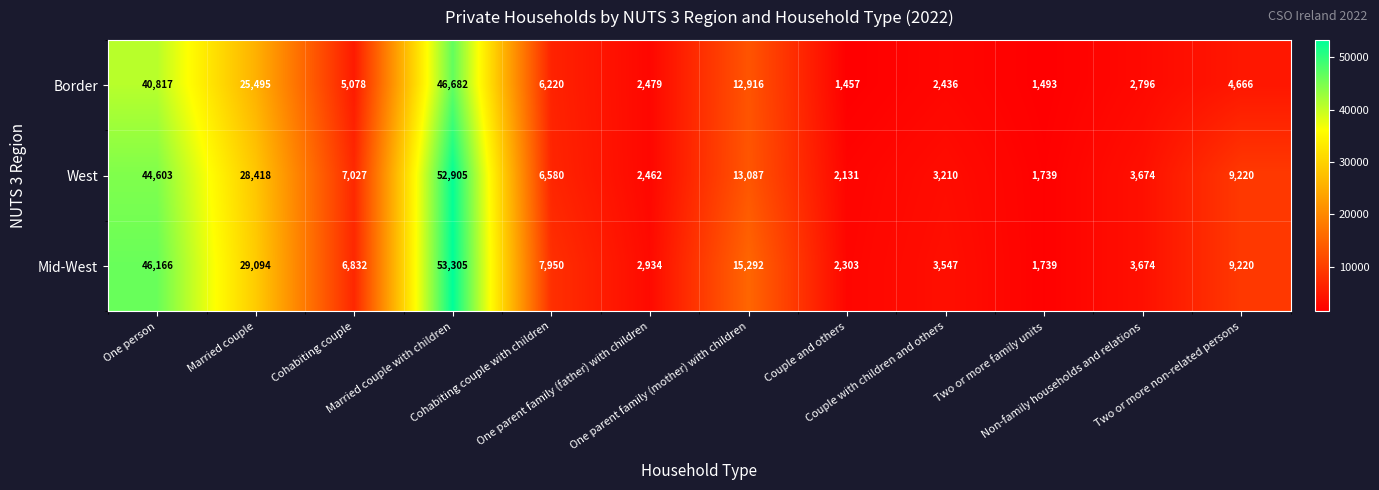

What is the difference between the maximum and minimum values in the Border series?

45225